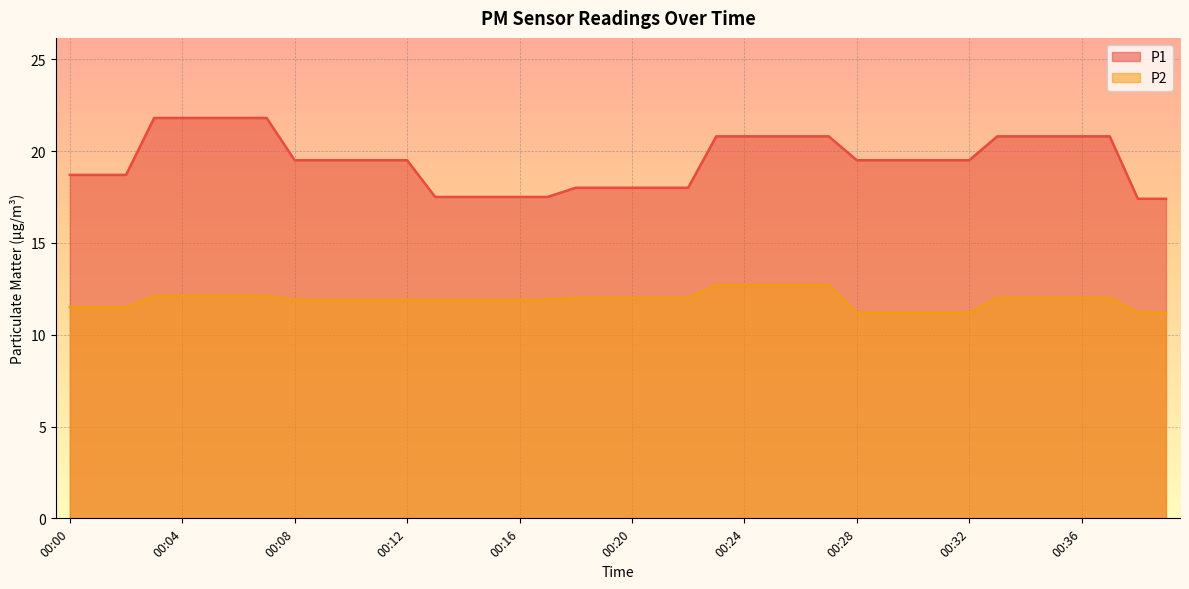

Rank the series by their maximum value, from lowest to highest.

P2, P1